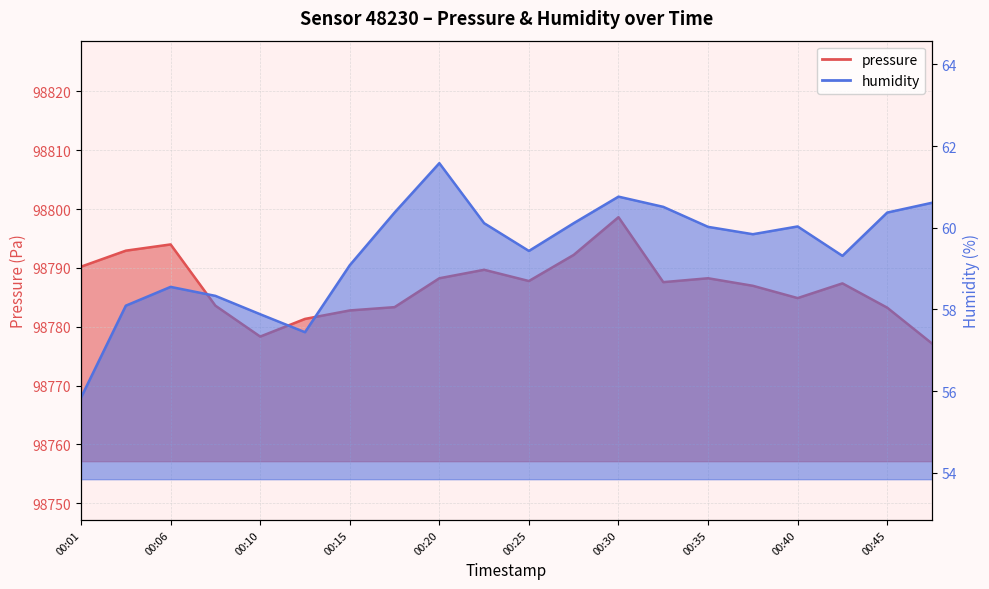

Reading left to right, transcribe all the data shown in this chart.

pressure: 98790.2	98792.9	98794.0	98783.6	98778.3	98781.3	98782.8	98783.3	98788.2	98789.7	98787.8	98792.2	98798.6	98787.6	98788.2	98787.0	98784.9	98787.4	98783.2	98777.2
humidity: 55.8	58.1	58.5	58.3	57.9	57.4	59.1	60.4	61.6	60.1	59.4	60.1	60.8	60.5	60.0	59.8	60.0	59.3	60.4	60.6